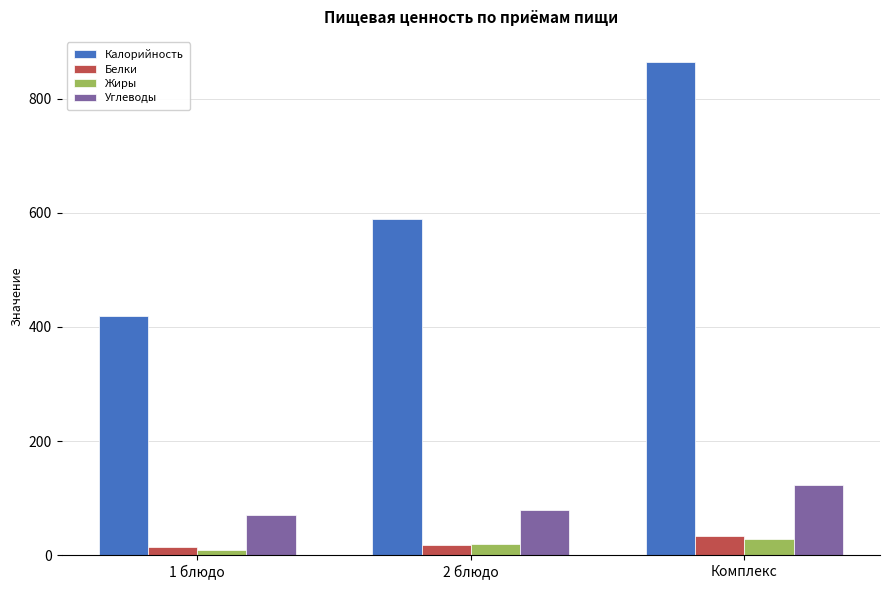

Between 1 блюдо and 2 блюдо, which series saw the biggest shift?

Калорийность